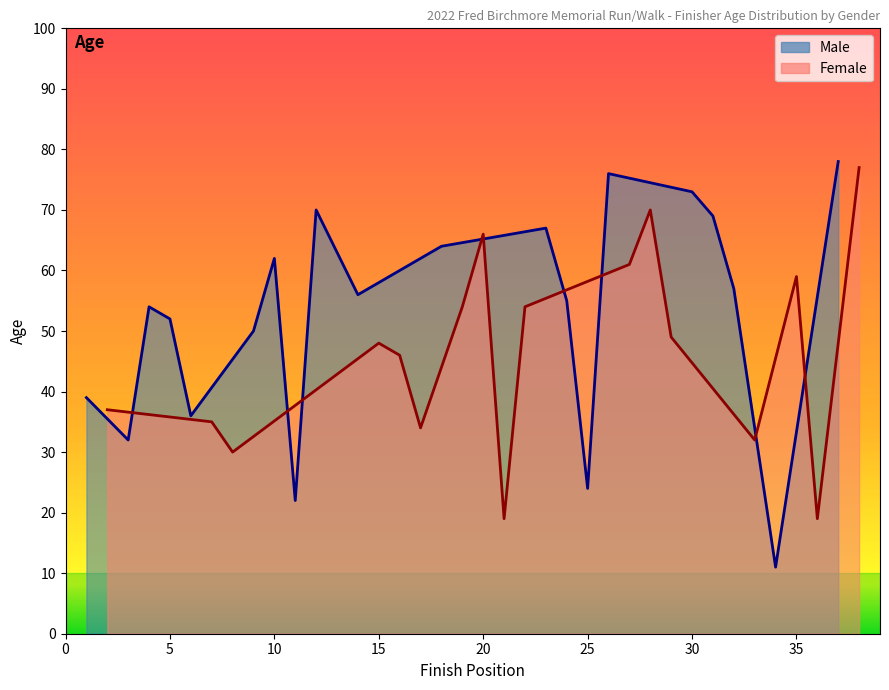

Is it true that Male equals 38 at 30?

False